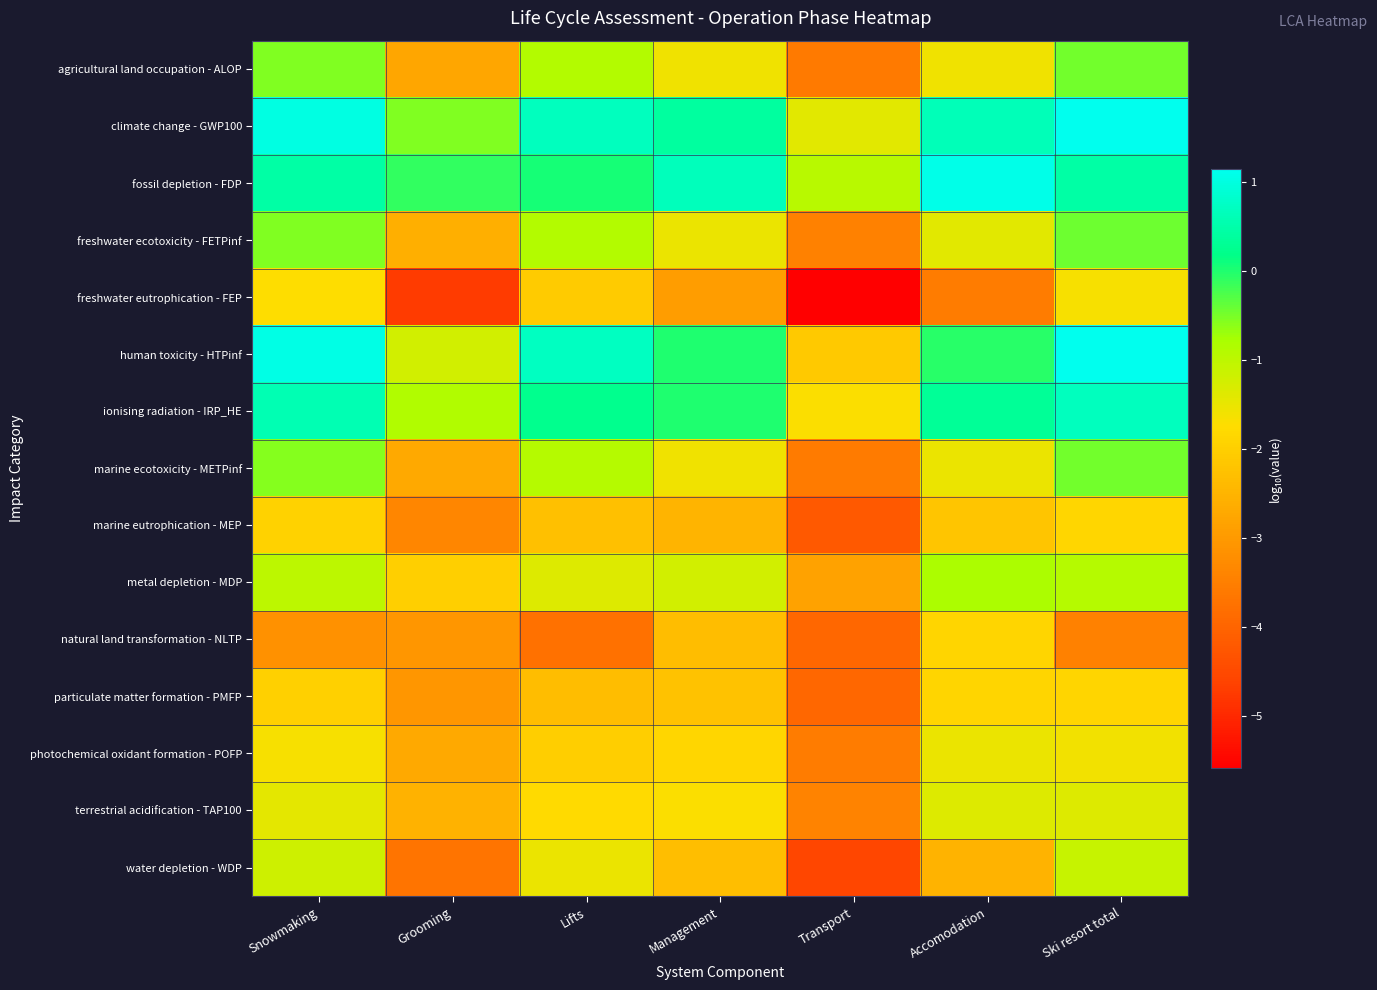

Reading left to right, what are all the values shown in this chart?

agricultural land occupation - ALOP: Snowmaking=-0.5	Grooming=-2.7	Lifts=-0.9	Management=-1.6	Transport=-3.6	Accomodation=-1.6	Ski resort total=-0.5
climate change - GWP100: Snowmaking=1.0	Grooming=-0.5	Lifts=0.7	Management=0.4	Transport=-1.4	Accomodation=0.6	Ski resort total=1.1
fossil depletion - FDP: Snowmaking=0.4	Grooming=-0.1	Lifts=0.0	Management=0.7	Transport=-1.0	Accomodation=1.1	Ski resort total=0.5
freshwater ecotoxicity - FETPinf: Snowmaking=-0.5	Grooming=-2.6	Lifts=-0.9	Management=-1.5	Transport=-3.5	Accomodation=-1.4	Ski resort total=-0.5
freshwater eutrophication - FEP: Snowmaking=-1.7	Grooming=-4.7	Lifts=-2.1	Management=-2.9	Transport=-5.6	Accomodation=-3.5	Ski resort total=-1.6
human toxicity - HTPinf: Snowmaking=1.1	Grooming=-1.2	Lifts=0.7	Management=0.0	Transport=-2.1	Accomodation=-0.1	Ski resort total=1.1
ionising radiation - IRP_HE: Snowmaking=0.6	Grooming=-0.9	Lifts=0.2	Management=-0.0	Transport=-1.7	Accomodation=0.3	Ski resort total=0.7
marine ecotoxicity - METPinf: Snowmaking=-0.6	Grooming=-2.7	Lifts=-0.9	Management=-1.6	Transport=-3.6	Accomodation=-1.5	Ski resort total=-0.5
marine eutrophication - MEP: Snowmaking=-1.9	Grooming=-3.4	Lifts=-2.3	Management=-2.5	Transport=-4.2	Accomodation=-2.2	Ski resort total=-1.9
metal depletion - MDP: Snowmaking=-1.0	Grooming=-2.0	Lifts=-1.4	Management=-1.2	Transport=-2.8	Accomodation=-0.8	Ski resort total=-0.9
natural land transformation - NLTP: Snowmaking=-3.1	Grooming=-3.1	Lifts=-3.8	Management=-2.3	Transport=-3.9	Accomodation=-1.9	Ski resort total=-3.5
particulate matter formation - PMFP: Snowmaking=-2.0	Grooming=-3.1	Lifts=-2.3	Management=-2.2	Transport=-3.9	Accomodation=-1.9	Ski resort total=-1.9
photochemical oxidant formation - POFP: Snowmaking=-1.7	Grooming=-2.7	Lifts=-2.0	Management=-1.9	Transport=-3.5	Accomodation=-1.5	Ski resort total=-1.6
terrestrial acidification - TAP100: Snowmaking=-1.4	Grooming=-2.5	Lifts=-1.8	Management=-1.7	Transport=-3.4	Accomodation=-1.4	Ski resort total=-1.4
water depletion - WDP: Snowmaking=-1.2	Grooming=-3.7	Lifts=-1.5	Management=-2.3	Transport=-4.6	Accomodation=-2.5	Ski resort total=-1.1